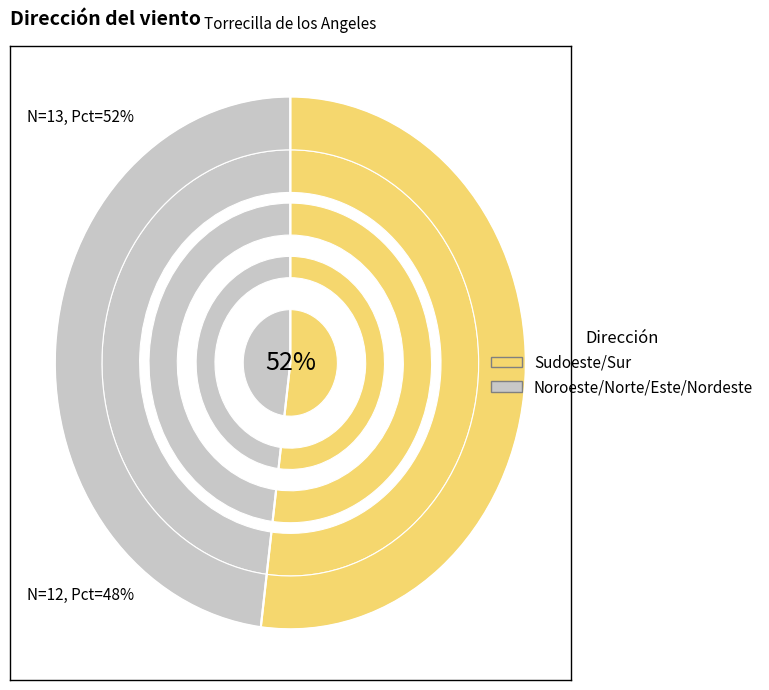

True or false: Noroeste accounts for 30% of the total.

False